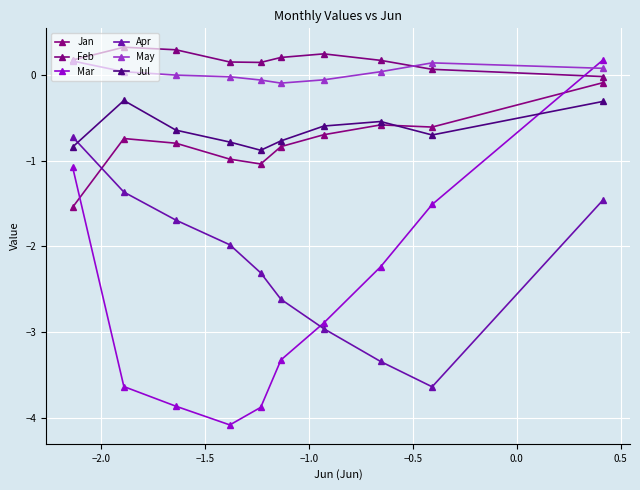

Which series has the widest spread of values?

Mar